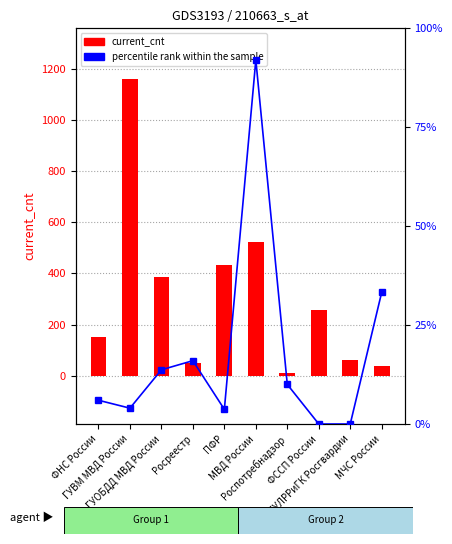

What is the total value across all series at ПФР?

437.7